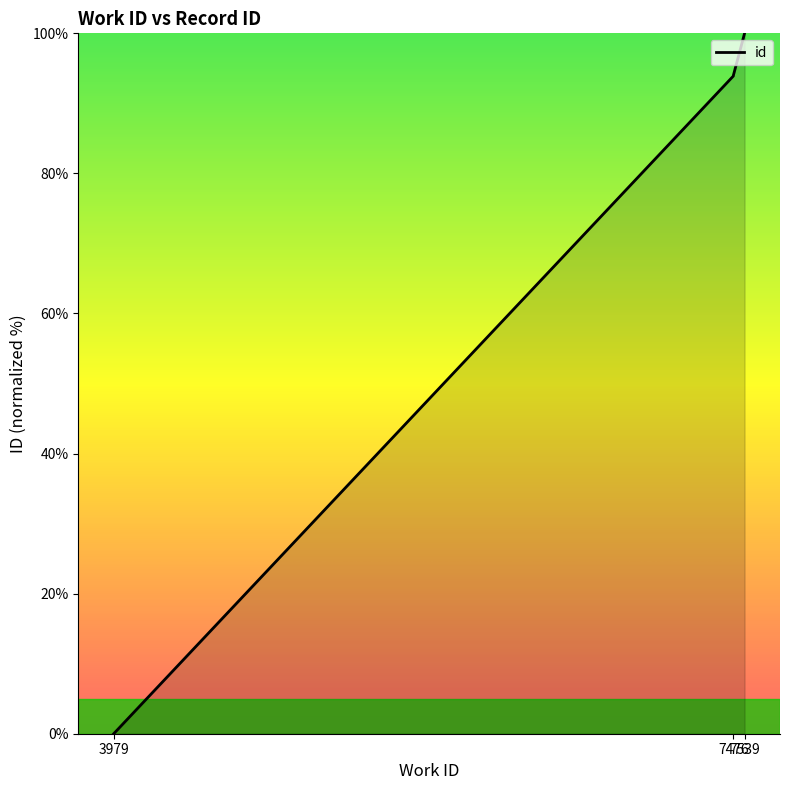

What is the change in value from 7476 to 7539?

+6.0